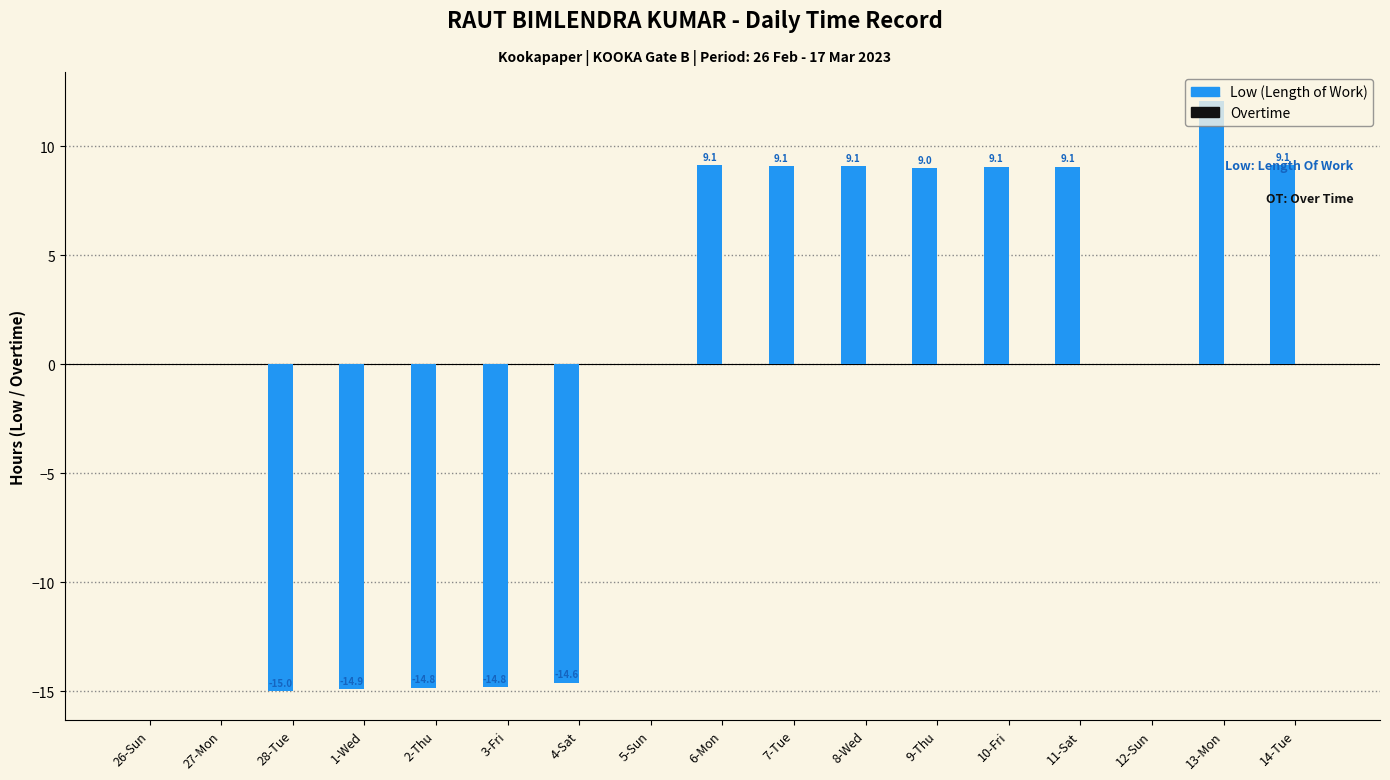

True or false: the data shows 13.2 at 14-Tue.

False